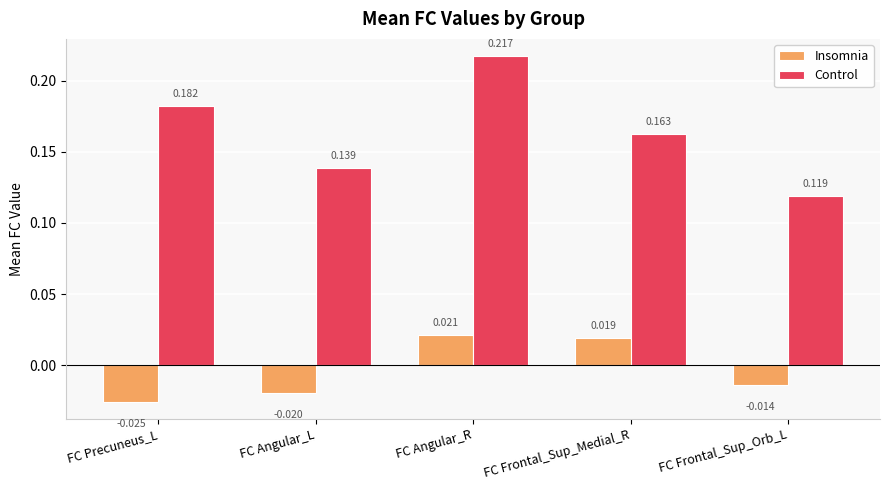

At which label does Insomnia first exceed 0?

FC Angular_R